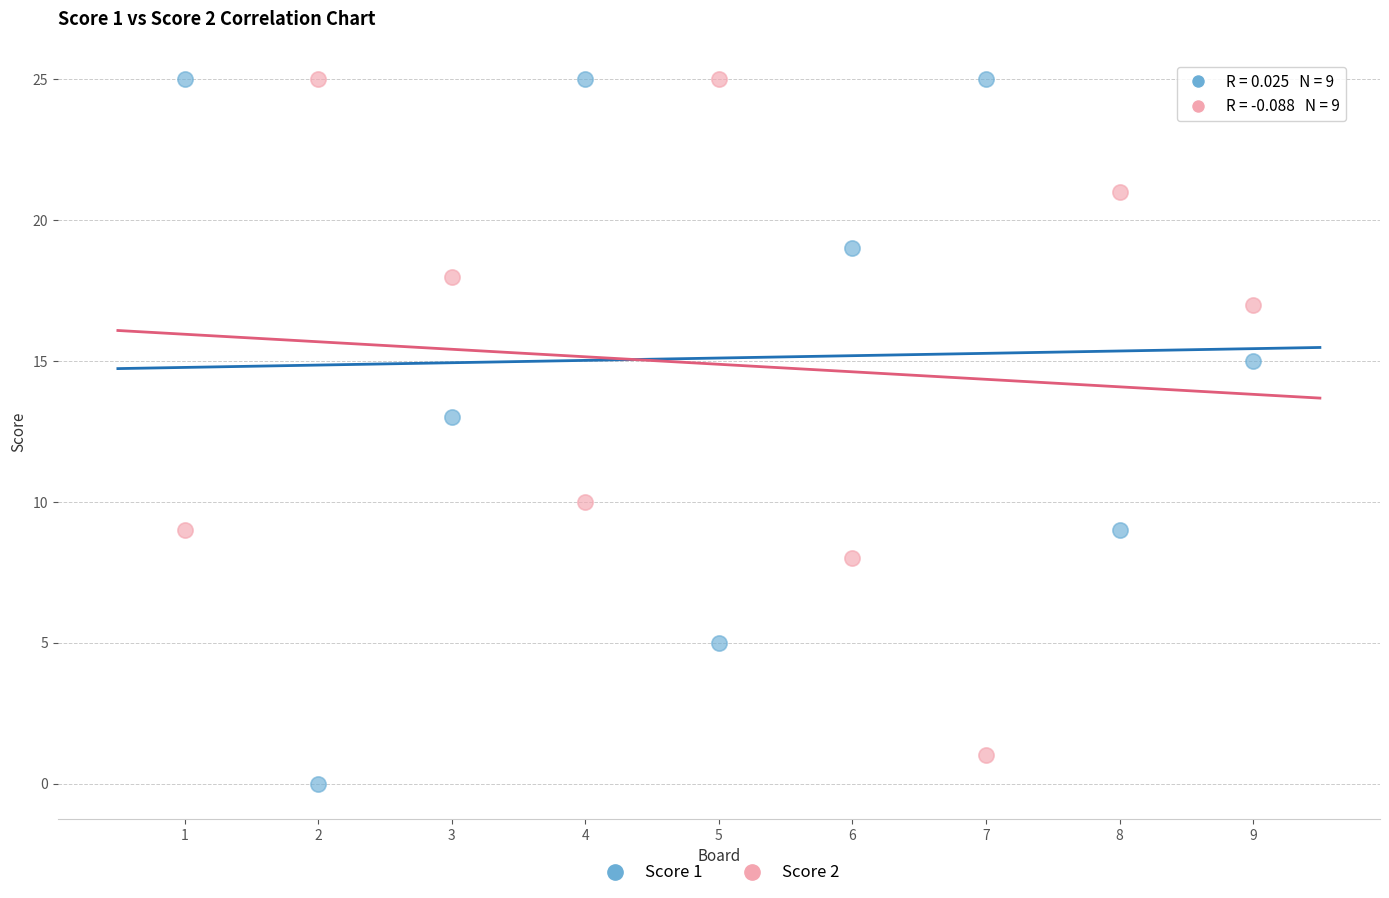

Across all series, what Y value is closest to 12?

13